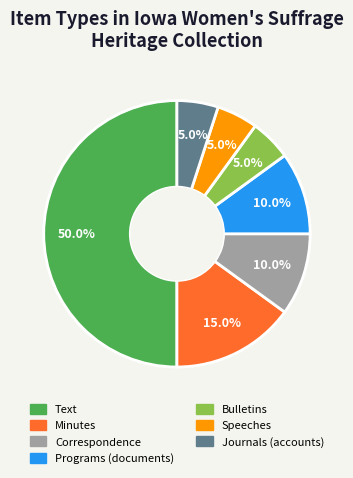

How many segments does this pie chart have?

7